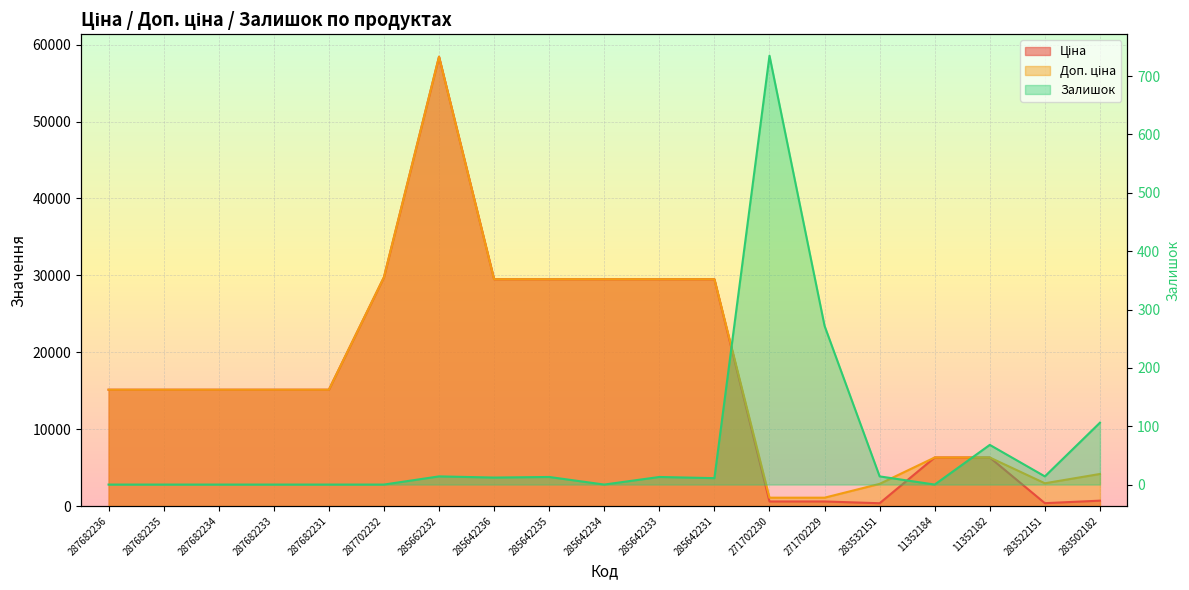

Between 285642231 and 11352184, which series saw the biggest shift?

Ціна